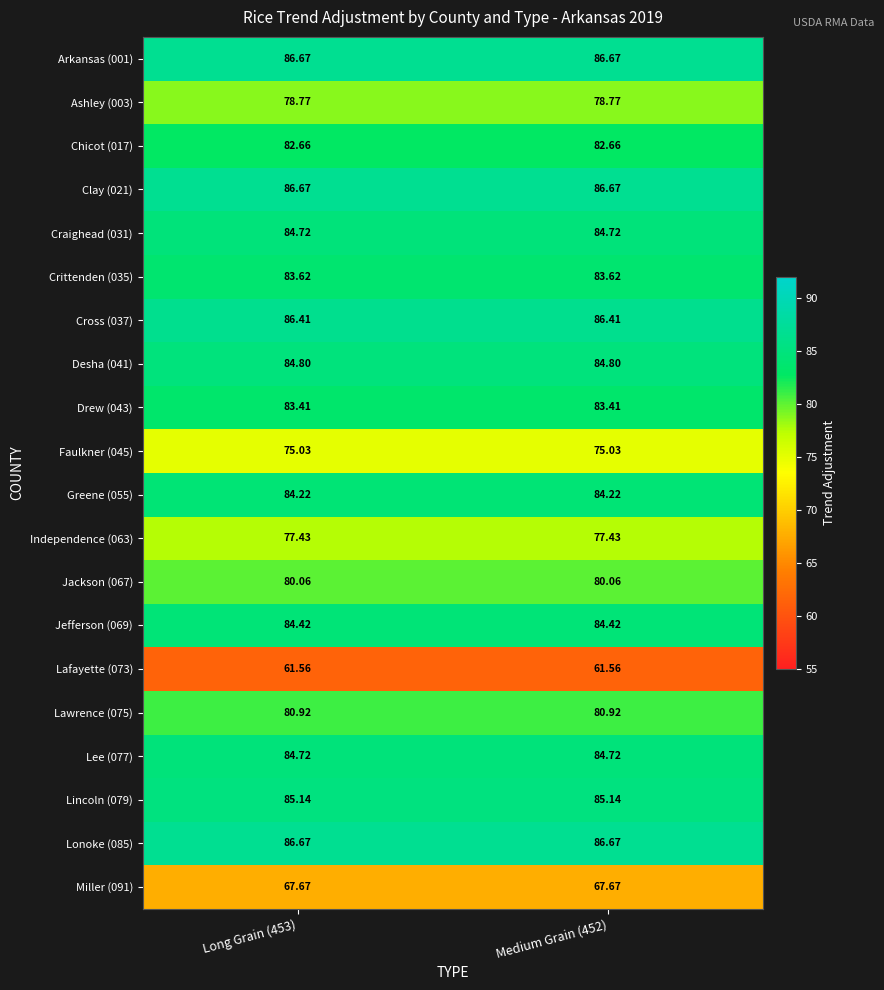

Is the value of Lincoln (079) at Long Grain (453) greater than the value of Lafayette (073) at Medium Grain (452)?

Yes